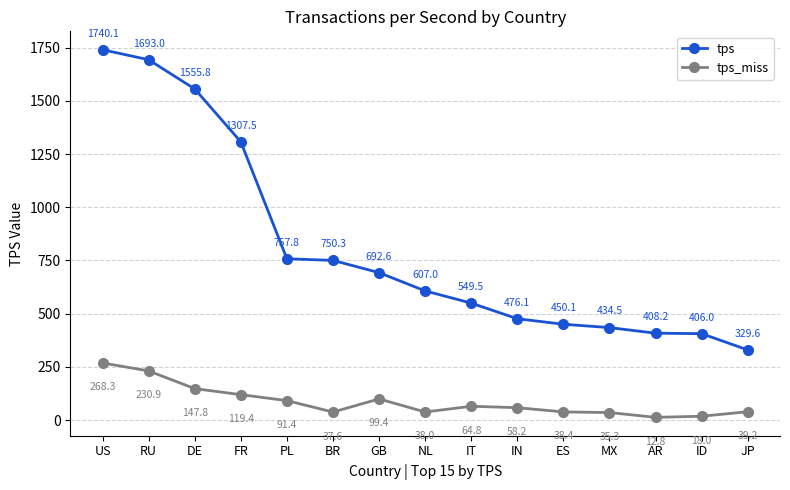

What is the total value across all series at IN?

534.3